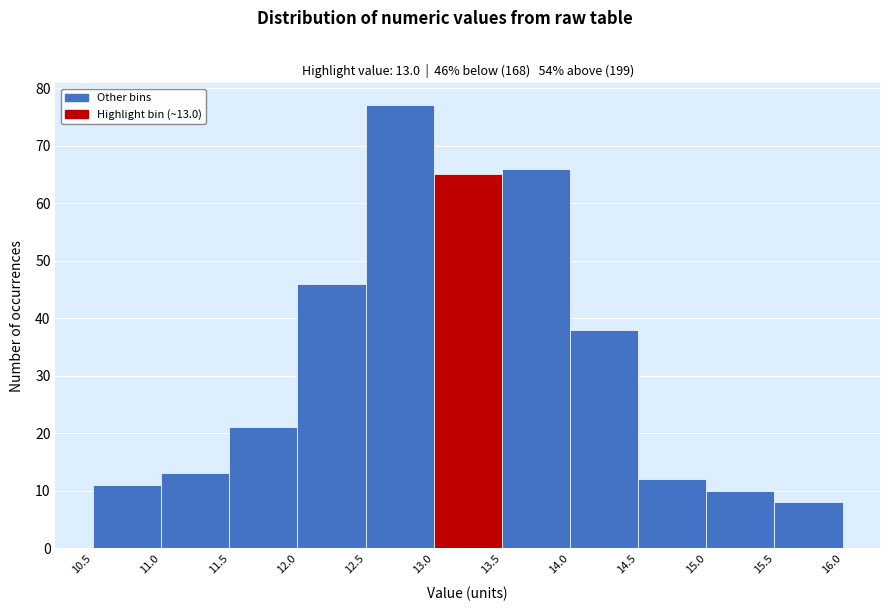

Over which range of the x-axis is the bar tallest?

12.5 to 13.0